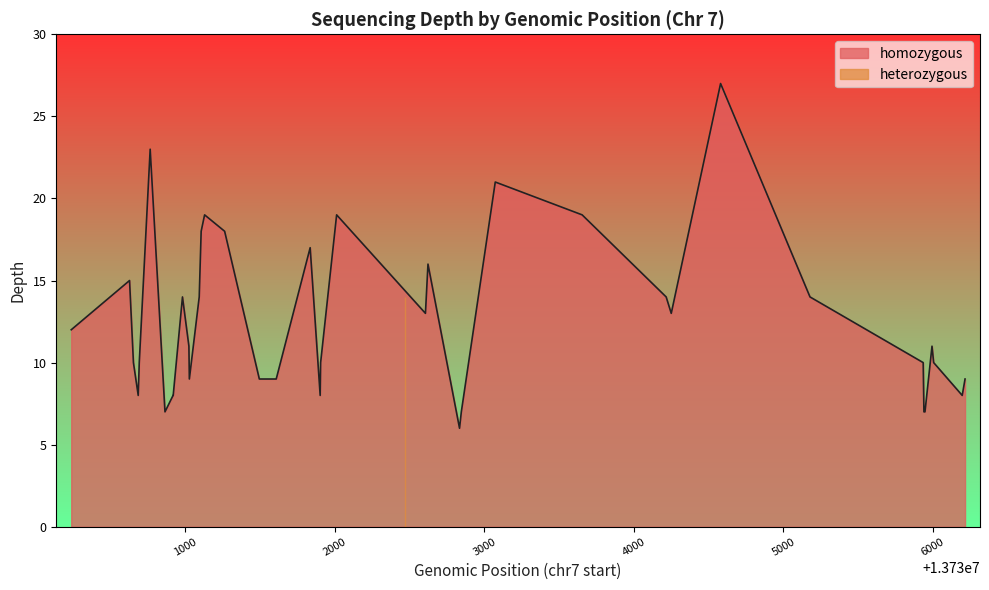

What is the minimum value for homozygous?

6